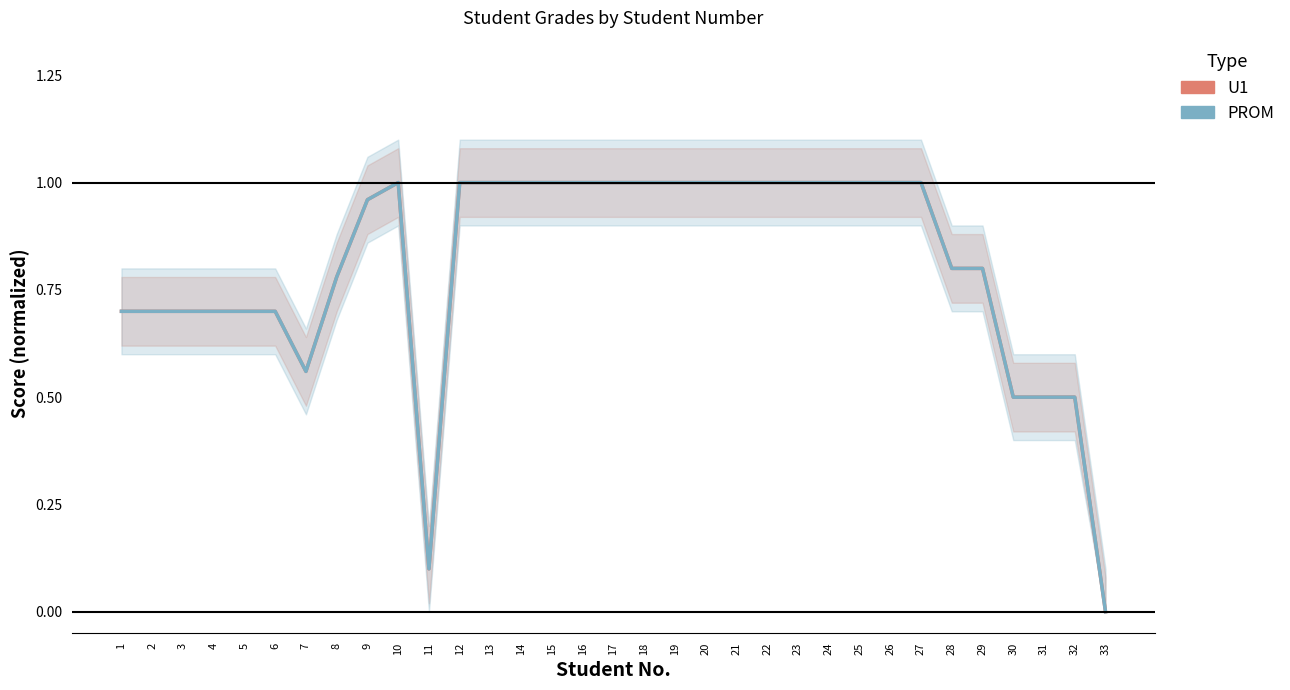

In PROM, how many points are higher than both neighbors (excluding endpoints)?

1